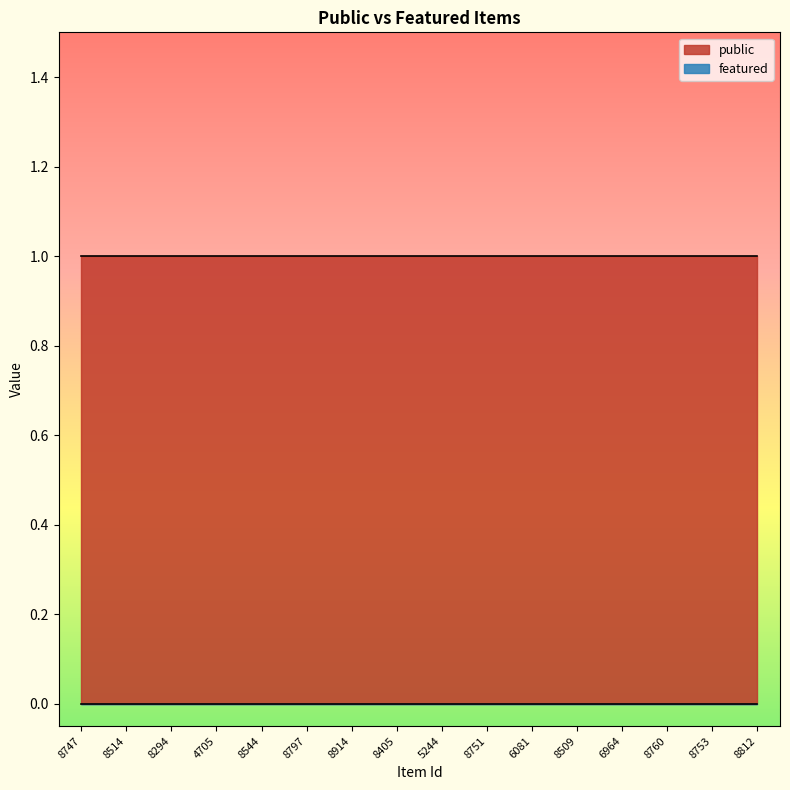

True or false: public and featured intersect in this chart.

False